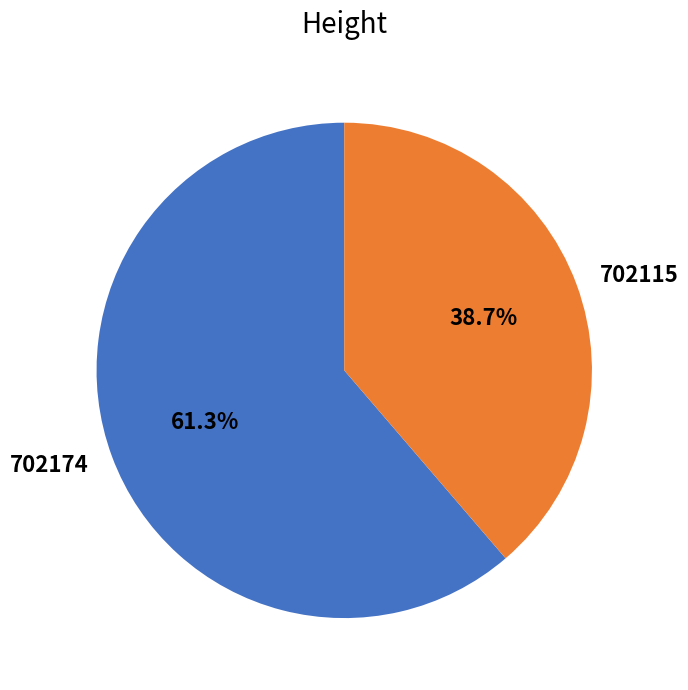

Between 702174 and 702115, which is larger?

702174